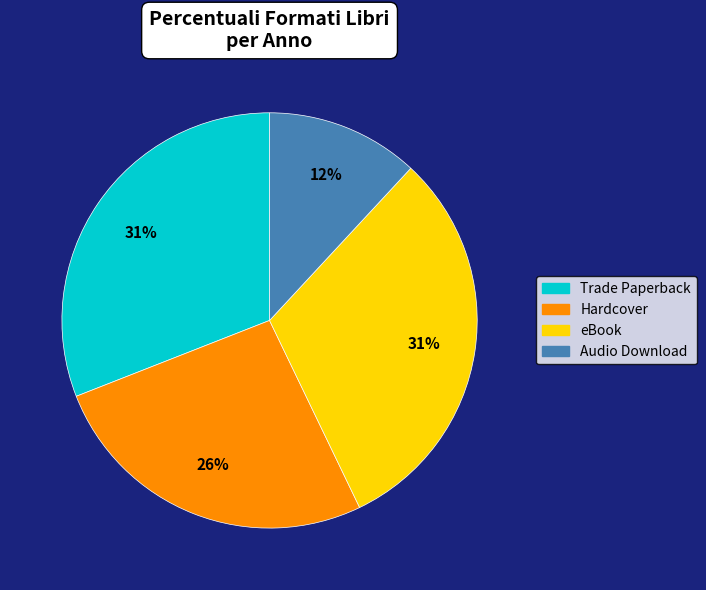

Do Trade Paperback and Audio Download together represent more than half of the pie?

No